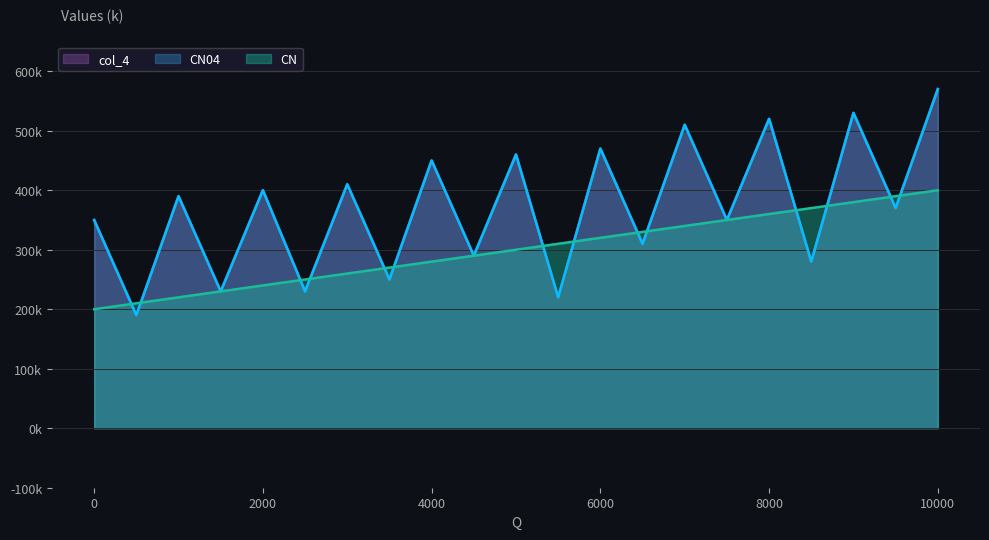

How many series are shown in this chart?

3